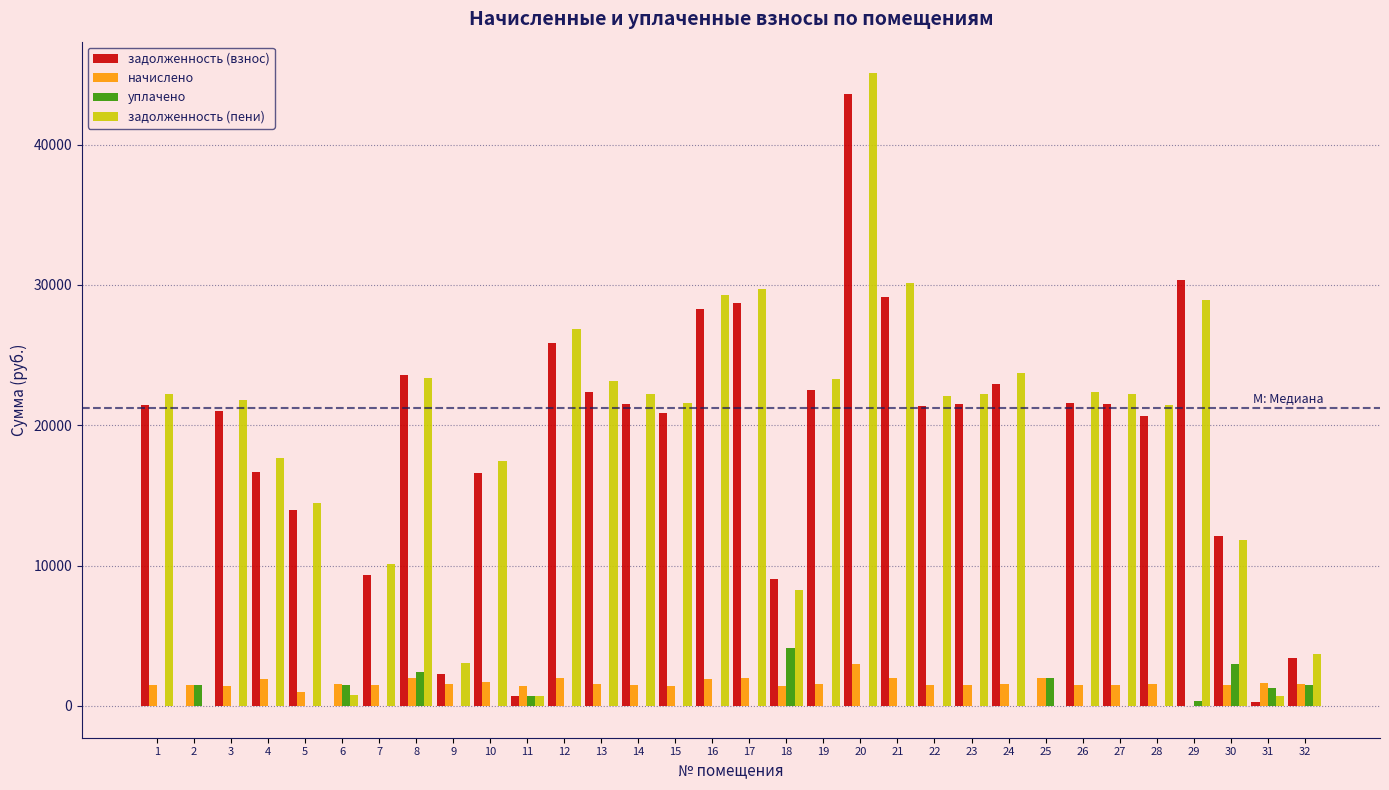

What is the highest value of the уплачено series?

4153.2